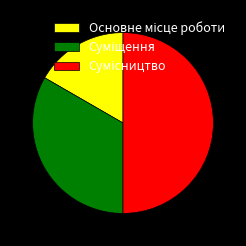

The Основне місце роботи slice represents 4% of the pie. True or false?

False